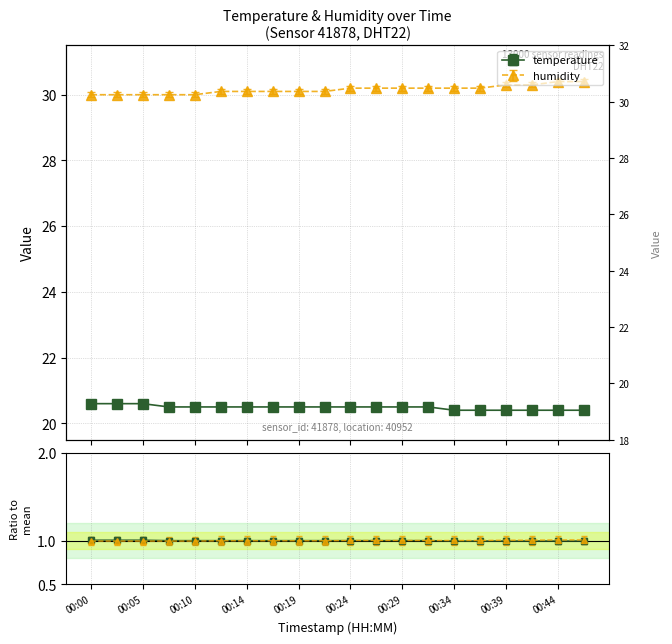

Does the chart display data point markers on the line(s)?

Yes